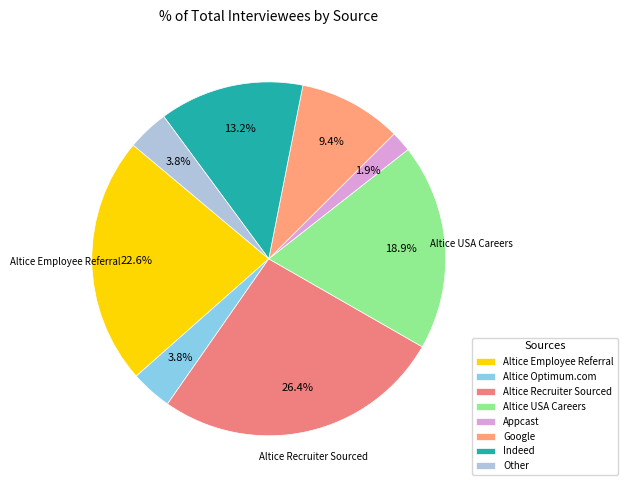

What percentage do Google and Altice Optimum.com together represent?

13.2%